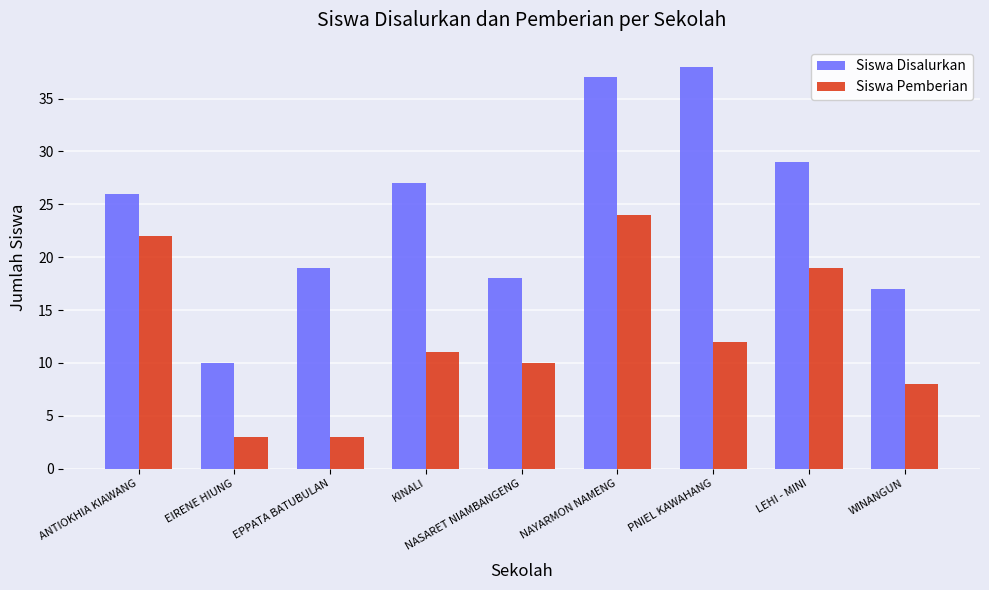

At which category is the sum across all series the highest?

NAYARMON NAMENG